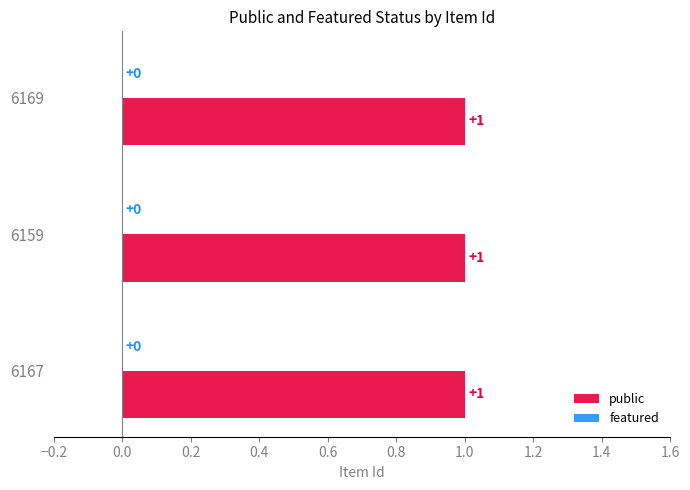

True or false: featured has a value of 0 at 6167.

True